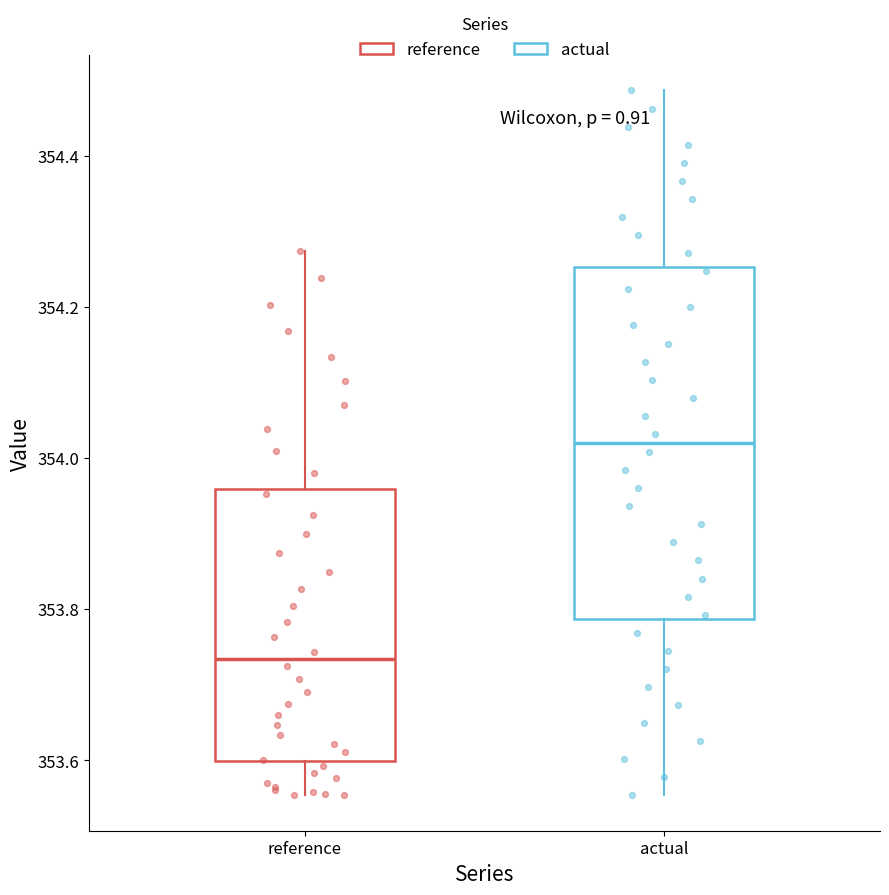

Which box's median line is the highest?

actual